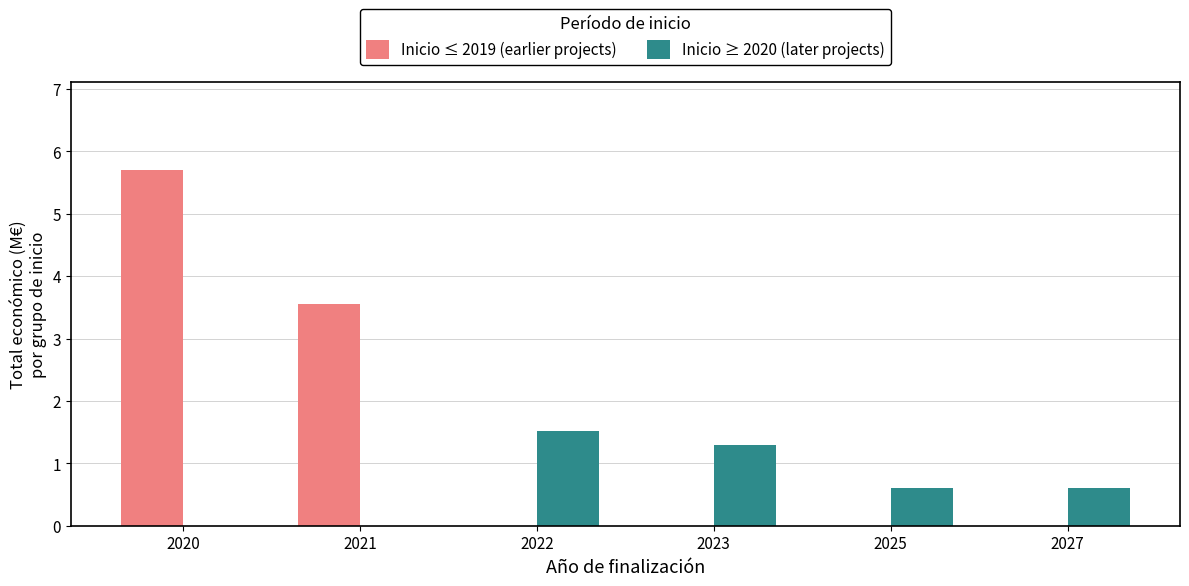

Which category has the highest value in the Inicio ≥ 2020 (later projects) series?

2022